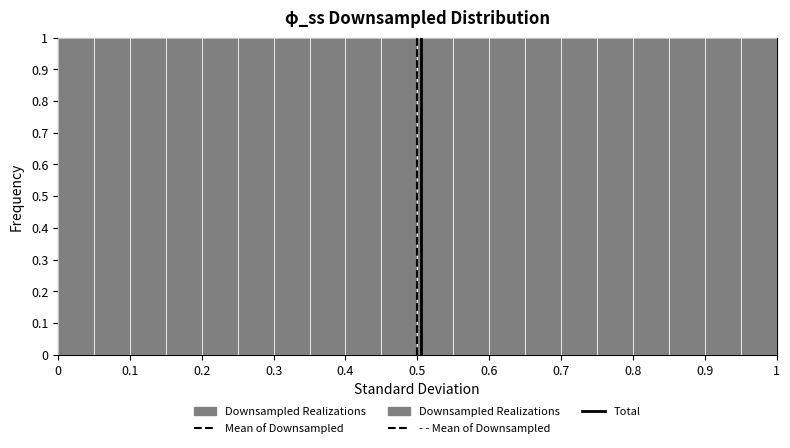

Reading left to right, list every bar in this chart as the range it spans on the x-axis followed by its height. The values are not printed on the chart, so give them approximately, as read against the axis.

0.00 to 0.05: 1
0.05 to 0.10: 1
0.10 to 0.15: 1
0.15 to 0.20: 1
0.20 to 0.25: 1
0.25 to 0.30: 1
0.30 to 0.35: 1
0.35 to 0.40: 1
0.40 to 0.45: 1
0.45 to 0.50: 1
0.50 to 0.55: 1
0.55 to 0.60: 1
0.60 to 0.65: 1
0.65 to 0.70: 1
0.70 to 0.75: 1
0.75 to 0.80: 1
0.80 to 0.85: 1
0.85 to 0.90: 1
0.90 to 0.95: 1
0.95 to 1.00: 1